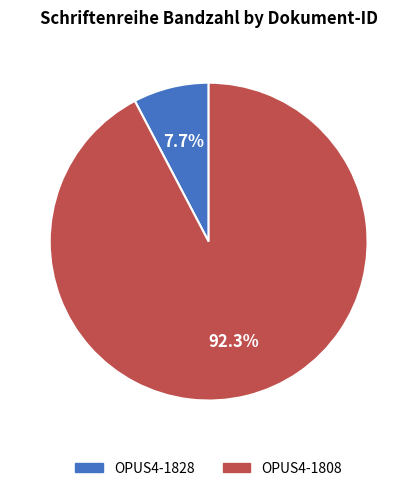

Count the number of slices in the pie.

2